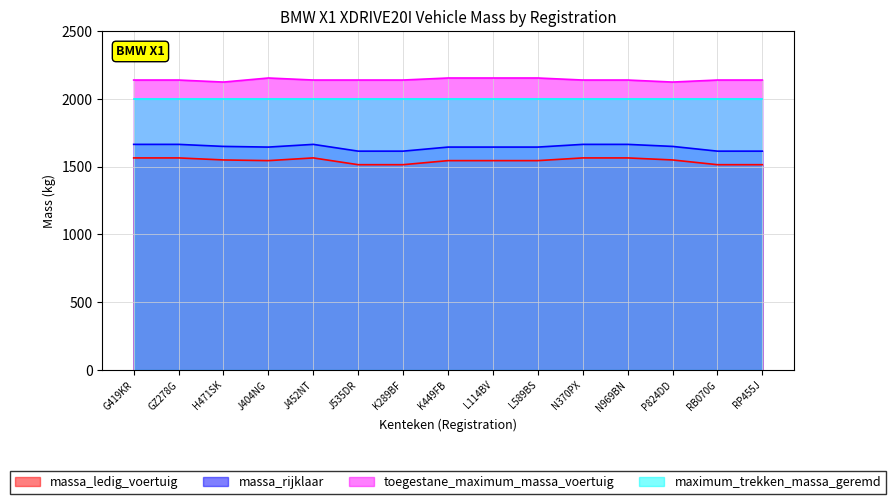

At which category is the sum across all series the highest?

G419KR